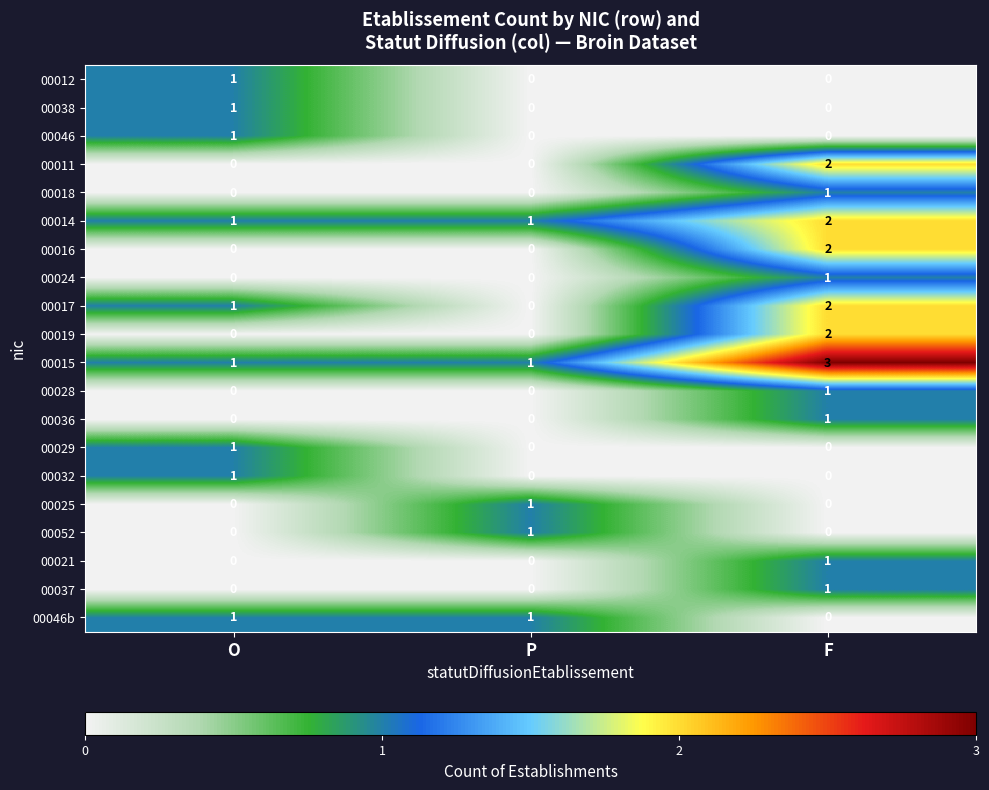

Count the 00032 values in the range 0 to 1.

3